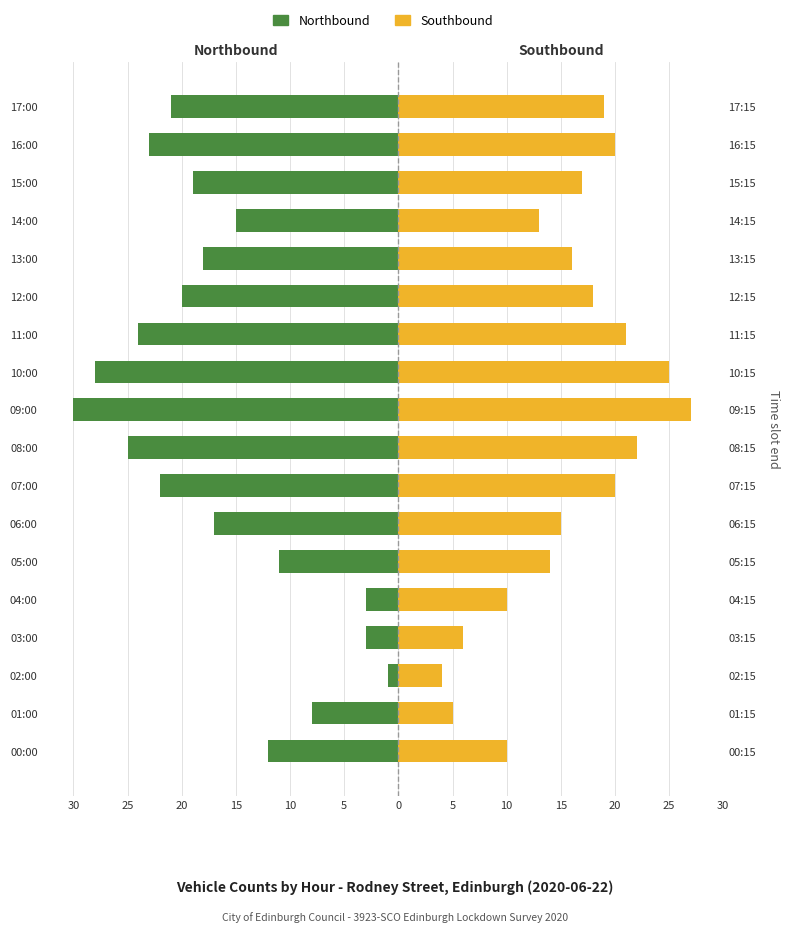

Reading left to right, what are all the values shown in this chart?

Northbound: -12	-8	-1	-3	-3	-11	-17	-22	-25	-30	-28	-24	-20	-18	-15	-19	-23	-21
Southbound: 10	5	4	6	10	14	15	20	22	27	25	21	18	16	13	17	20	19